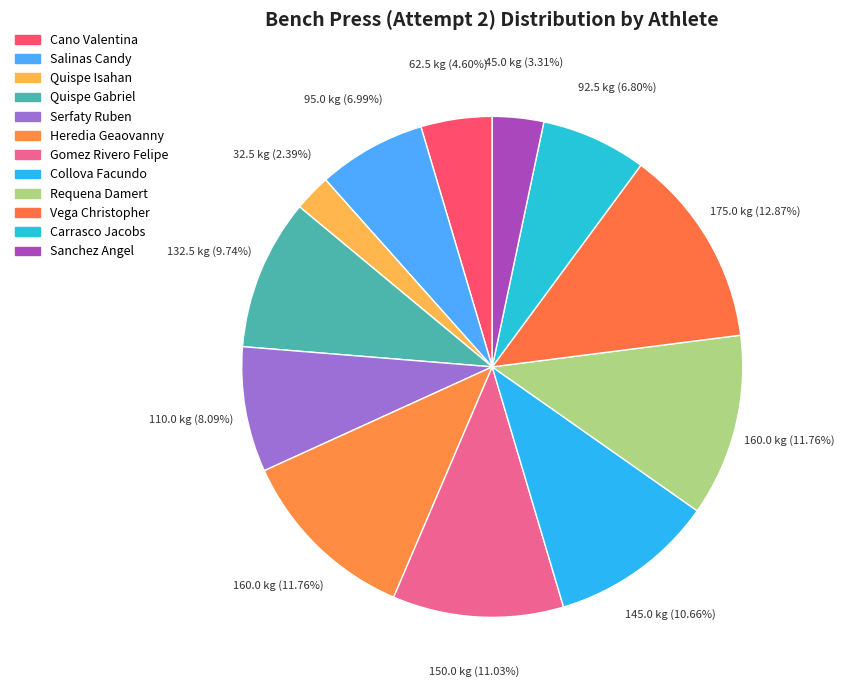

To the nearest percent, what portion does Sanchez Angel represent?

3%